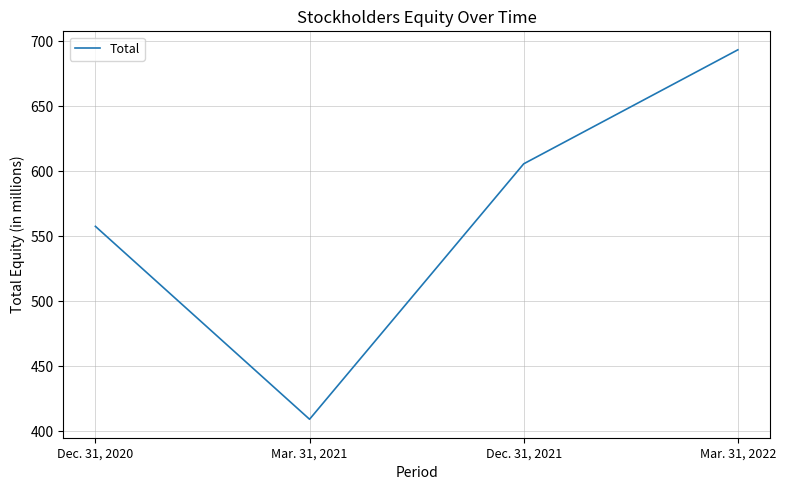

List the labels in order of value, largest first.

Mar. 31, 2022, Dec. 31, 2021, Dec. 31, 2020, Mar. 31, 2021